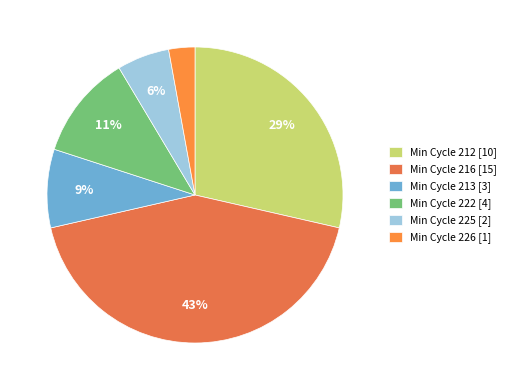

Is there a majority slice in this chart?

No